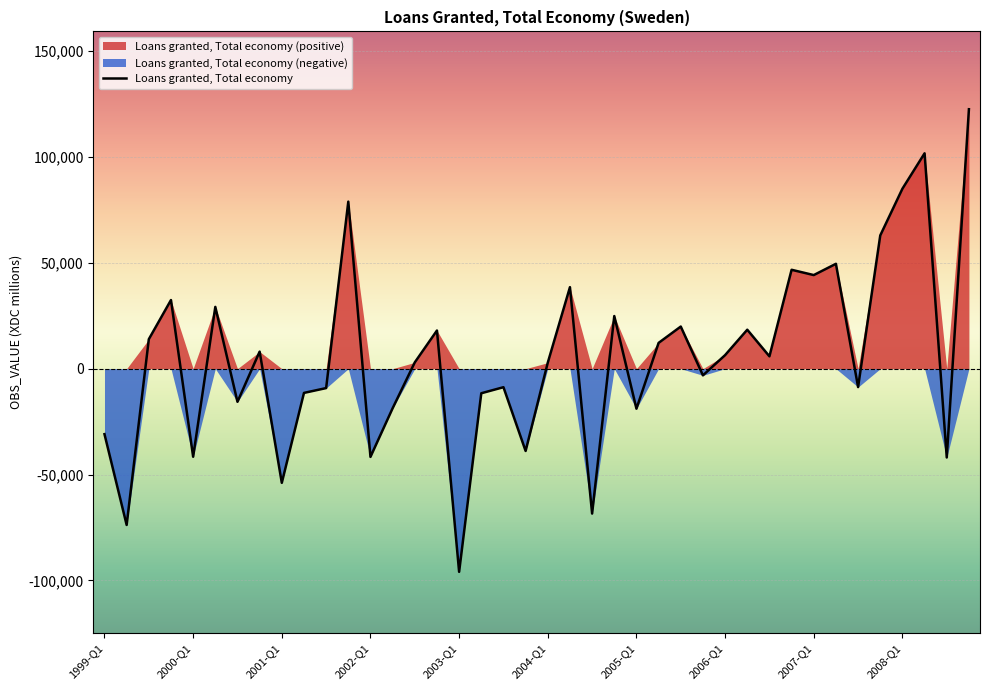

Count the number of values greater than 5815.

19